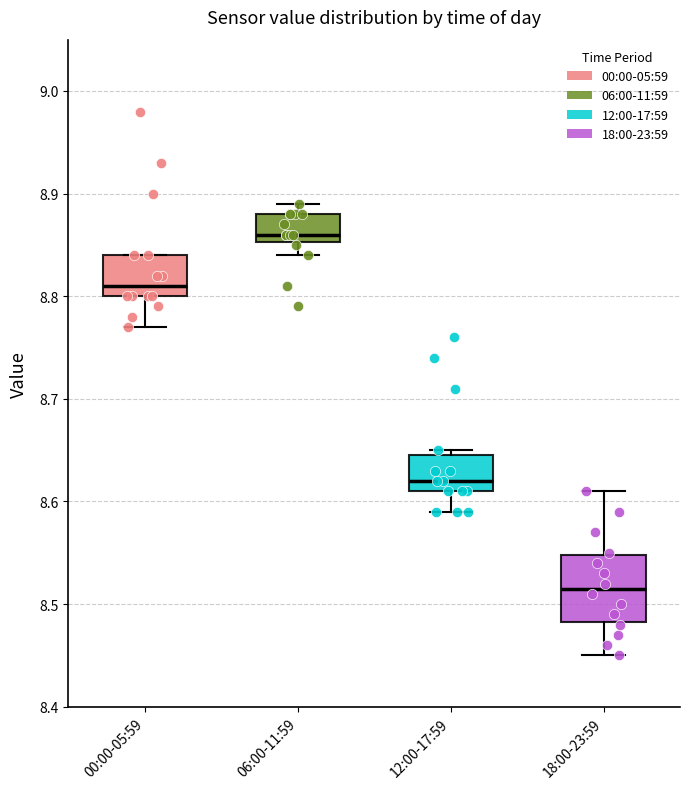

Which box's median line is the lowest?

18:00-23:59